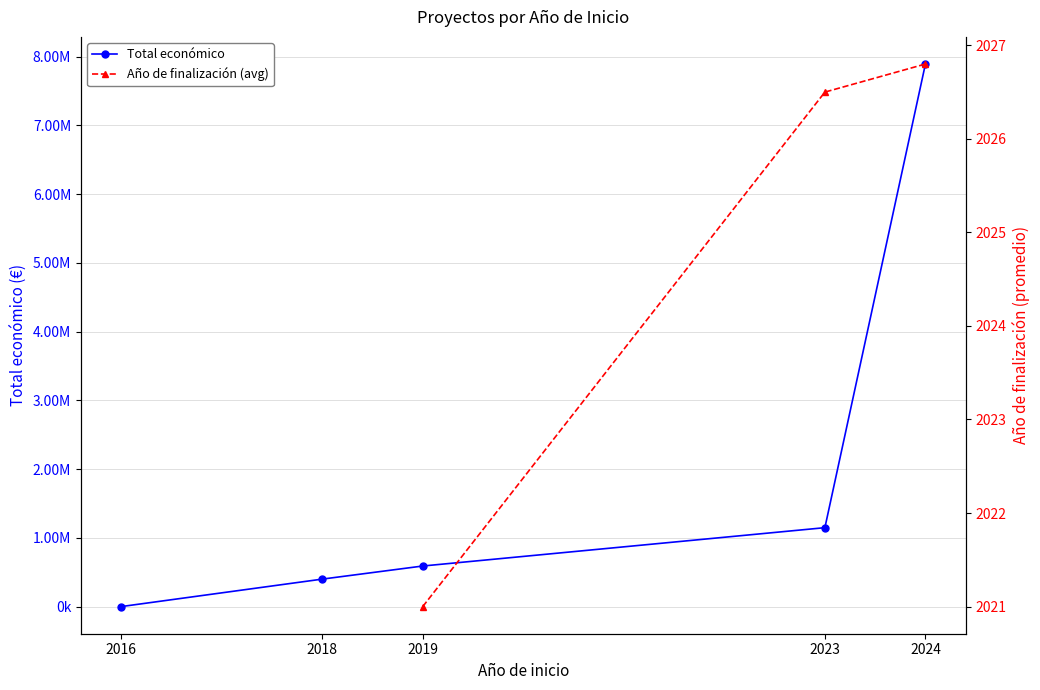

Read the Año de finalización (avg) value at 2023.

2026.5